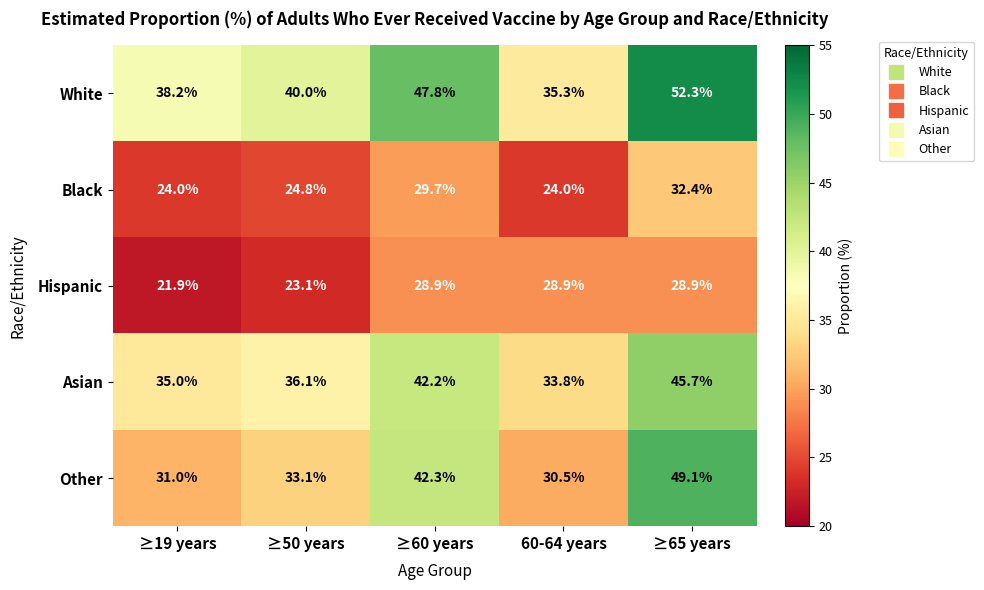

At ≥60 years, list the series in order from smallest to largest.

Hispanic, Black, Asian, Other, White